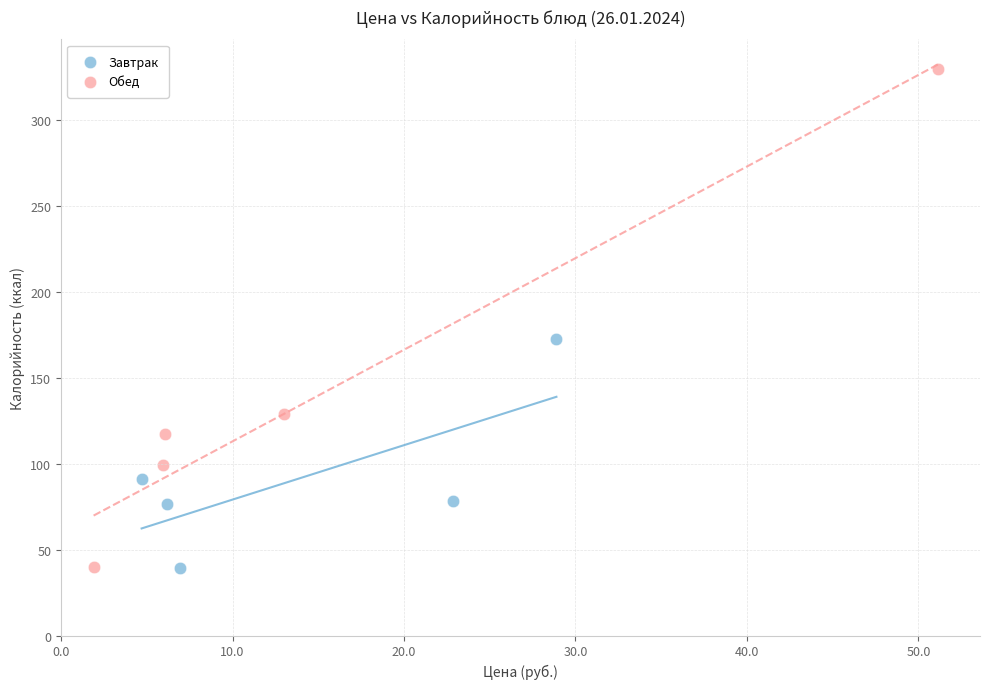

What are all the series names shown in the legend?

Завтрак, Обед